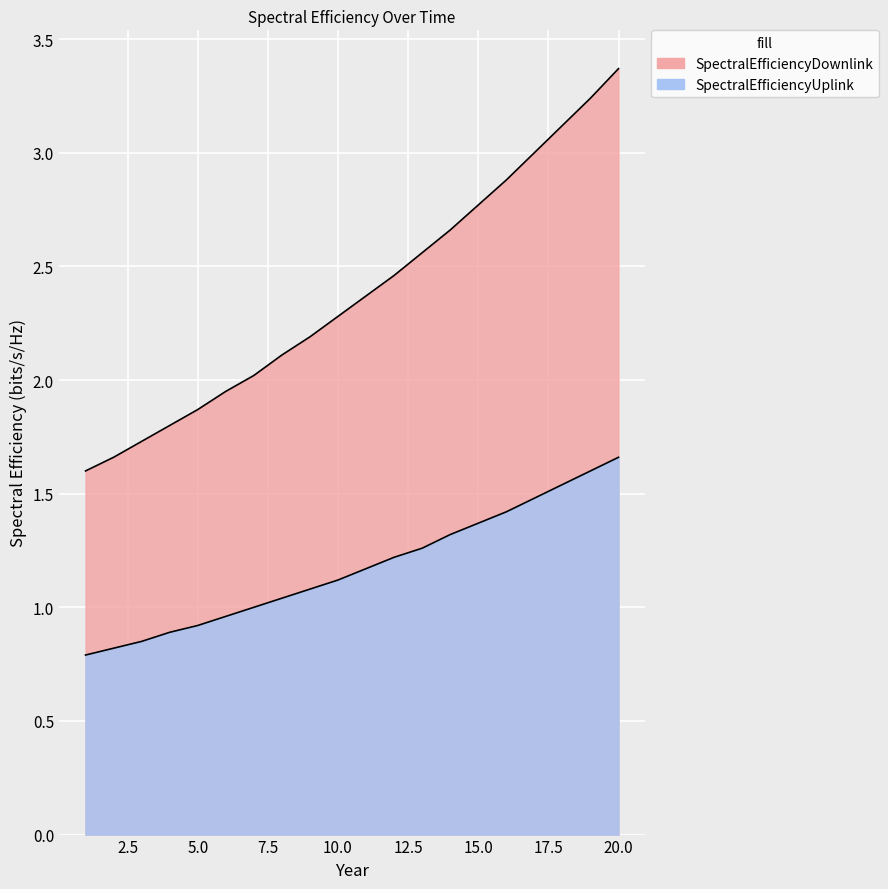

At how many categories does at least one series exceed 1?

20